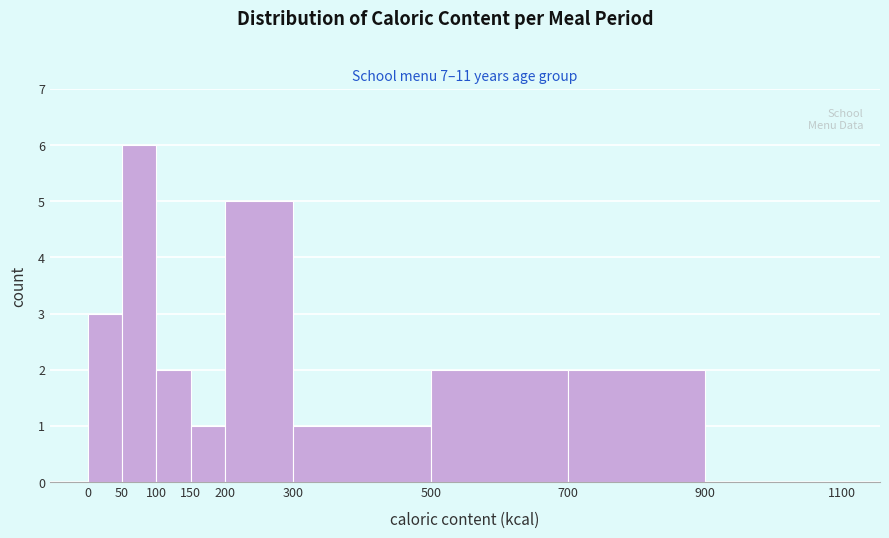

Reading left to right, transcribe this chart: for each bar, give the range it covers on the x-axis and its height. The values are not printed on the chart, so give them approximately, as read against the axis.

0 to 50: 3
50 to 100: 6
100 to 150: 2
150 to 200: 1
200 to 300: 5
300 to 500: 1
500 to 700: 2
700 to 900: 2
900 to 1100: 0